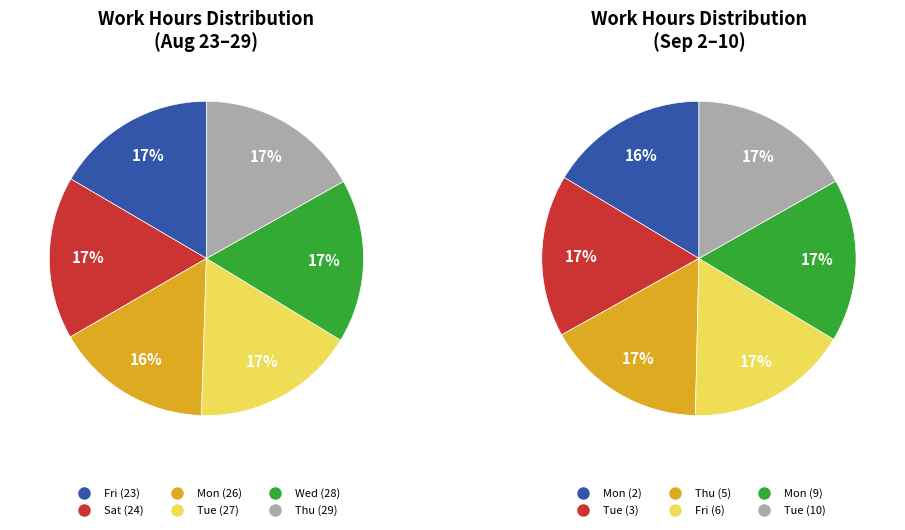

The Tue (27) slice represents 1% of the pie. True or false?

False